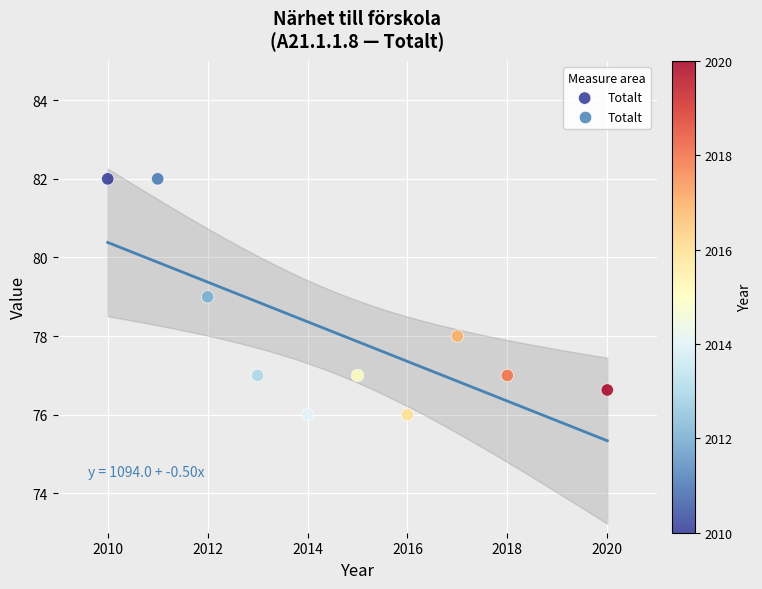

What is the range of X values (max minus min)?

10.0